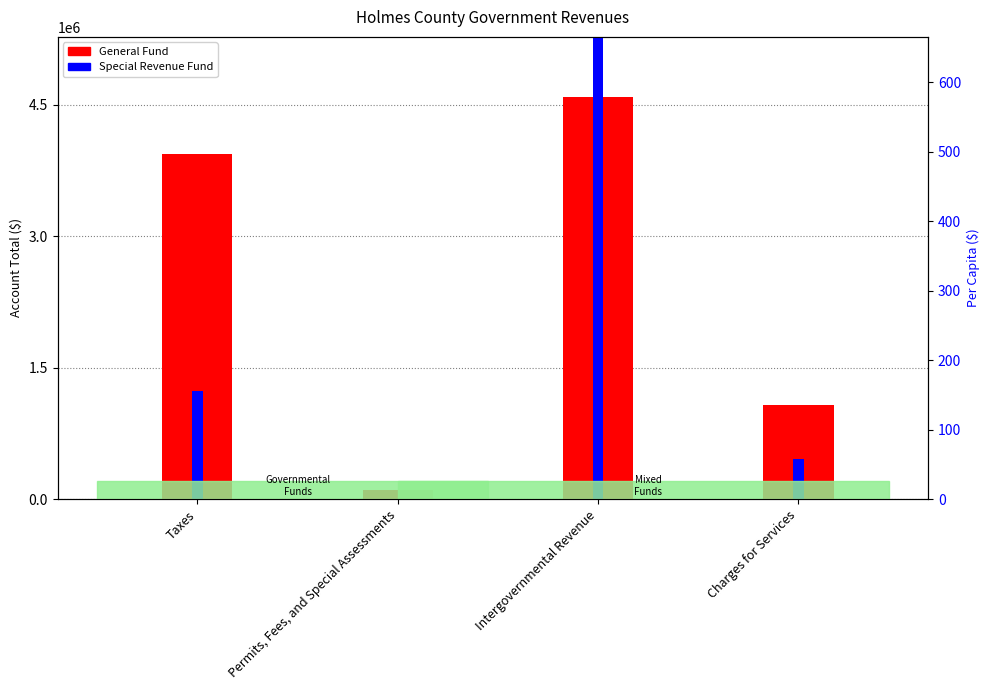

Read the Per Capita value at Charges for Services.

77.0